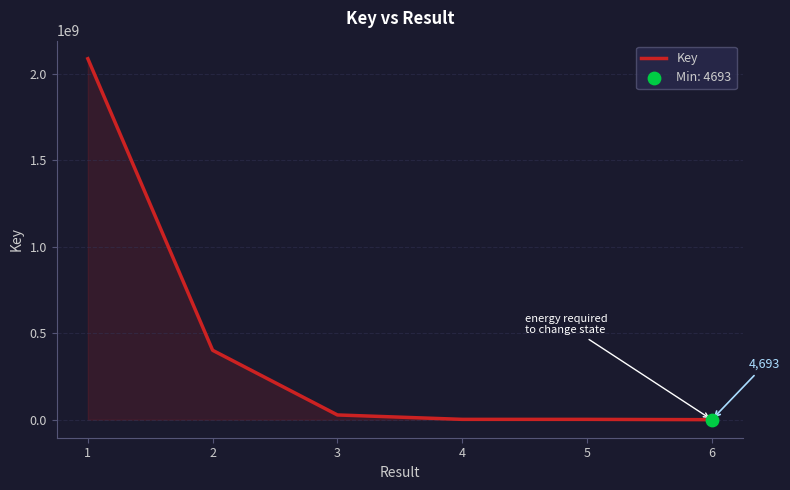

What is the maximum value shown in the chart?

2086817801